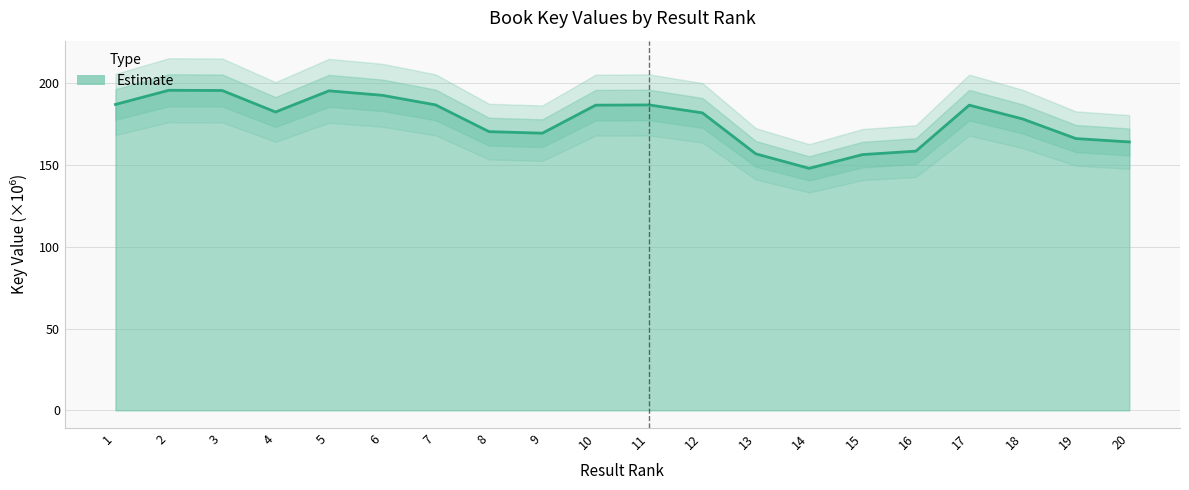

Reading right to left, extract all data points from this chart.

164.2	166.2	178.2	186.7	158.5	156.4	148.0	156.9	182.0	186.8	186.7	169.5	170.5	186.8	192.7	195.4	182.5	195.6	195.8	187.1